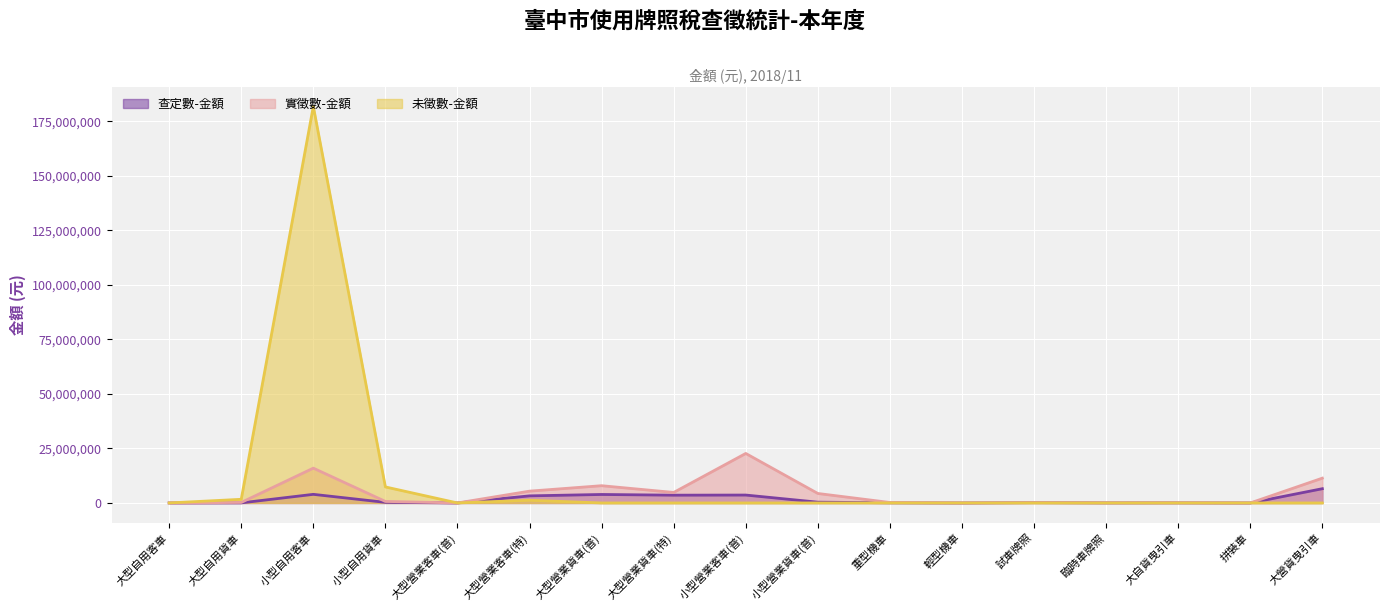

What is the total value across all series at 大營貨曳引車?

17910227